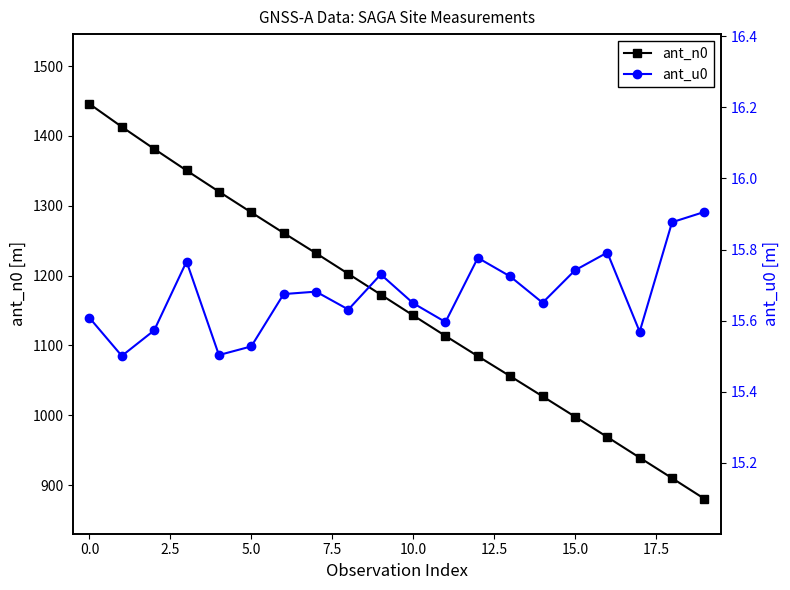

What is the minimum value for ant_n0?

880.3